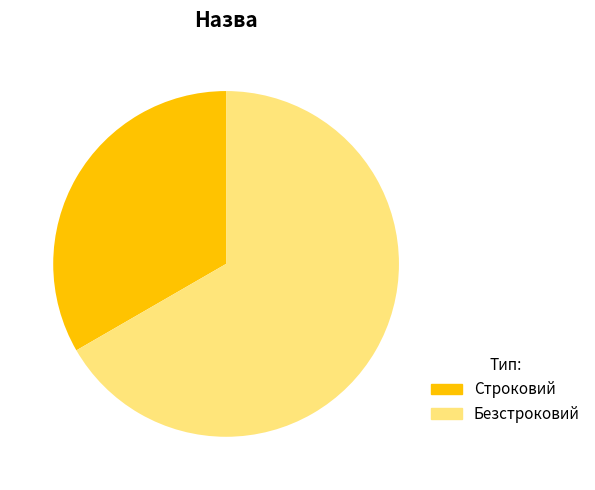

To the nearest percent, what is the combined percentage of Строковий and Безстроковий?

100%